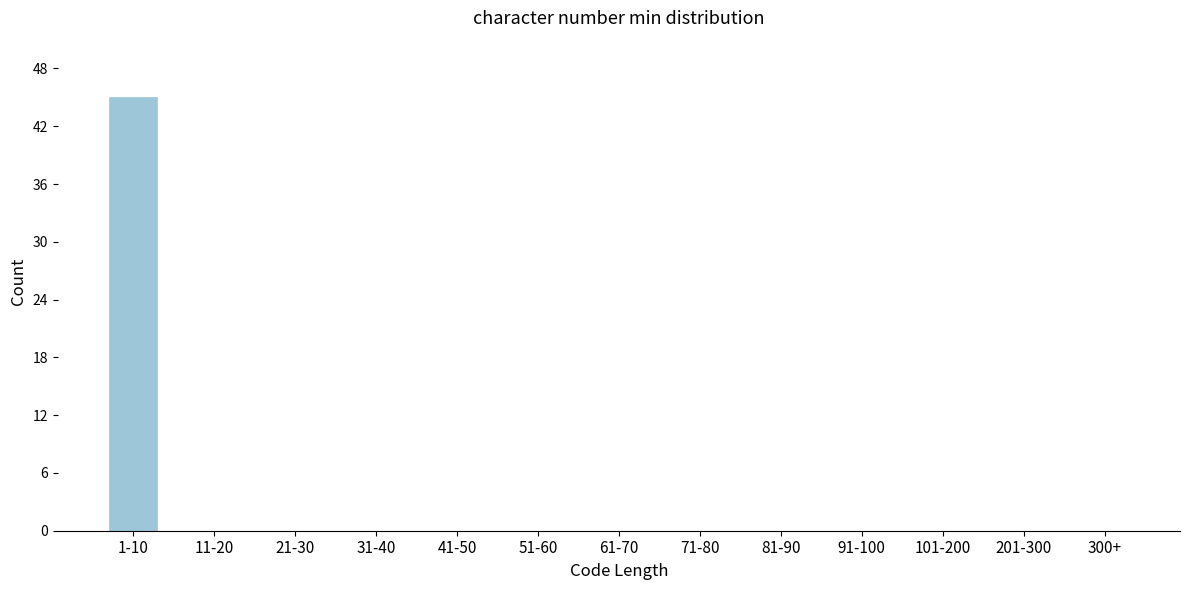

Reading left to right, what are all the values shown in this chart?

1-10=45	11-20=0	21-30=0	31-40=0	41-50=0	51-60=0	61-70=0	71-80=0	81-90=0	91-100=0	101-200=0	201-300=0	300+=0